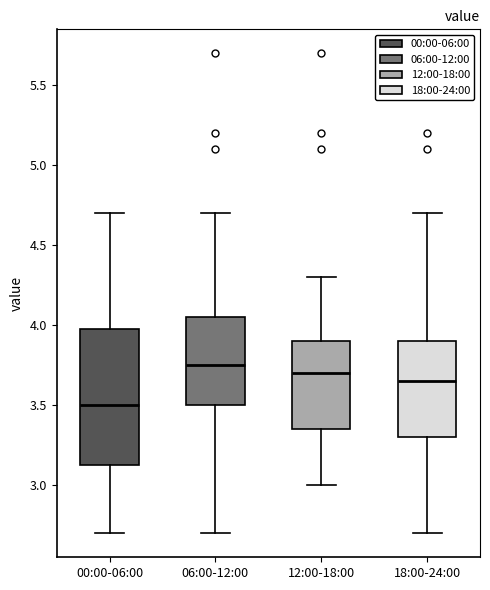

Reading left to right, read every box against the y-axis: the position of its median line, the range the box covers, and the ends of its whiskers. The values are not printed on the chart, so give them approximately, as read against the axis.

00:00-06:00: median 3.50, box 3.15 to 4.00, whiskers 2.70 to 4.70
06:00-12:00: median 3.75, box 3.50 to 4.05, whiskers 2.70 to 4.70
12:00-18:00: median 3.70, box 3.35 to 3.90, whiskers 3.00 to 4.30
18:00-24:00: median 3.65, box 3.30 to 3.90, whiskers 2.70 to 4.70